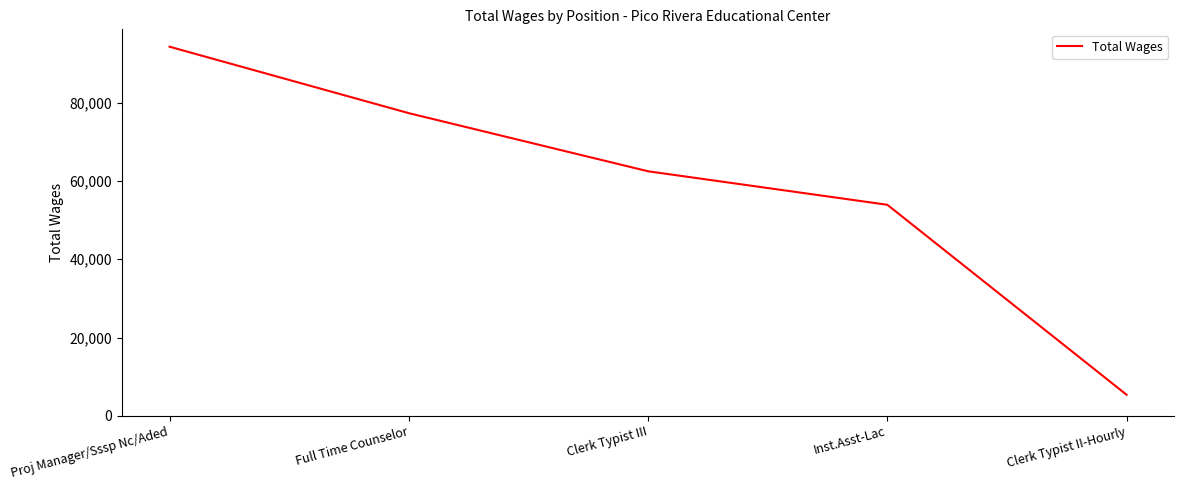

What is the difference between the maximum and second lowest values?

40367